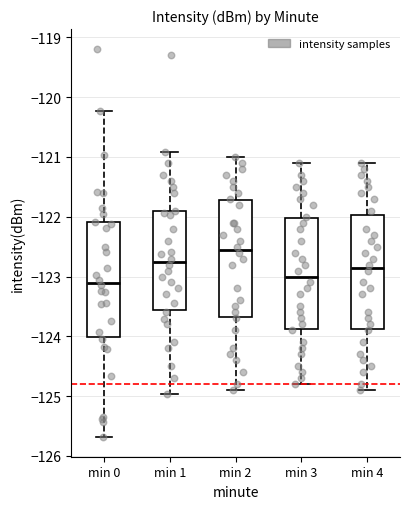

Which box has the lowest median line?

min 0